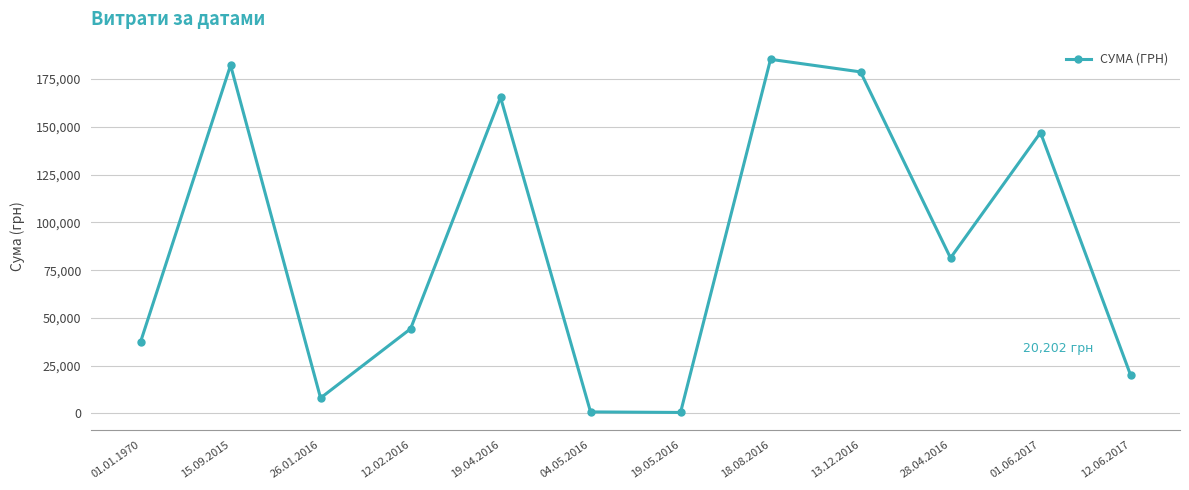

Is it true that the value at 12.02.2016 is 44299.6?

True